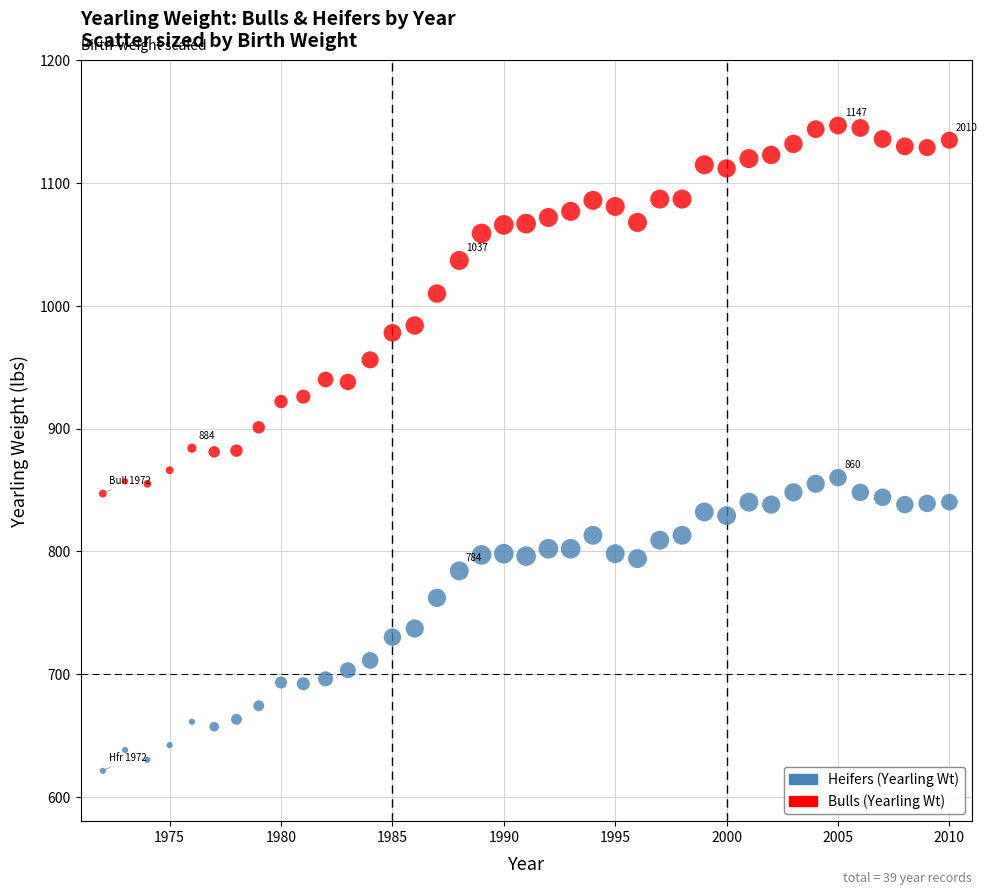

Which series reaches the minimum Y coordinate?

Heifers (Yearling Wt)